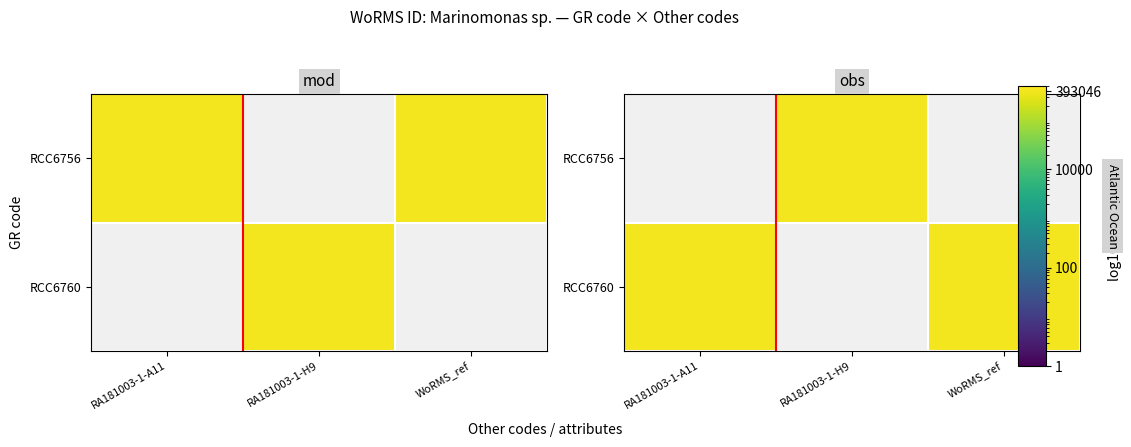

How many categories are shown in the chart?

3